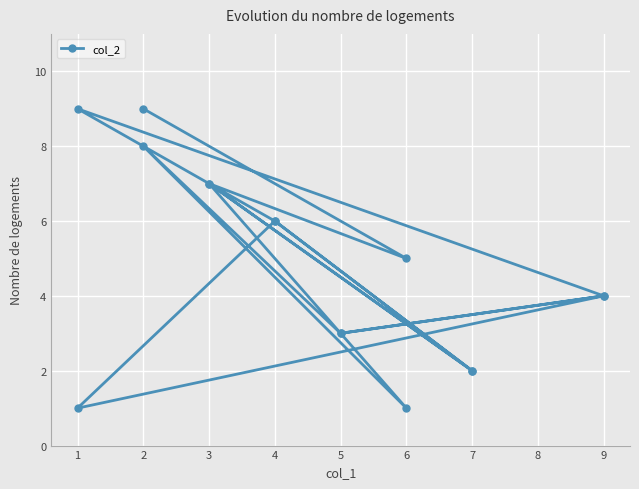

What is the average value?

5